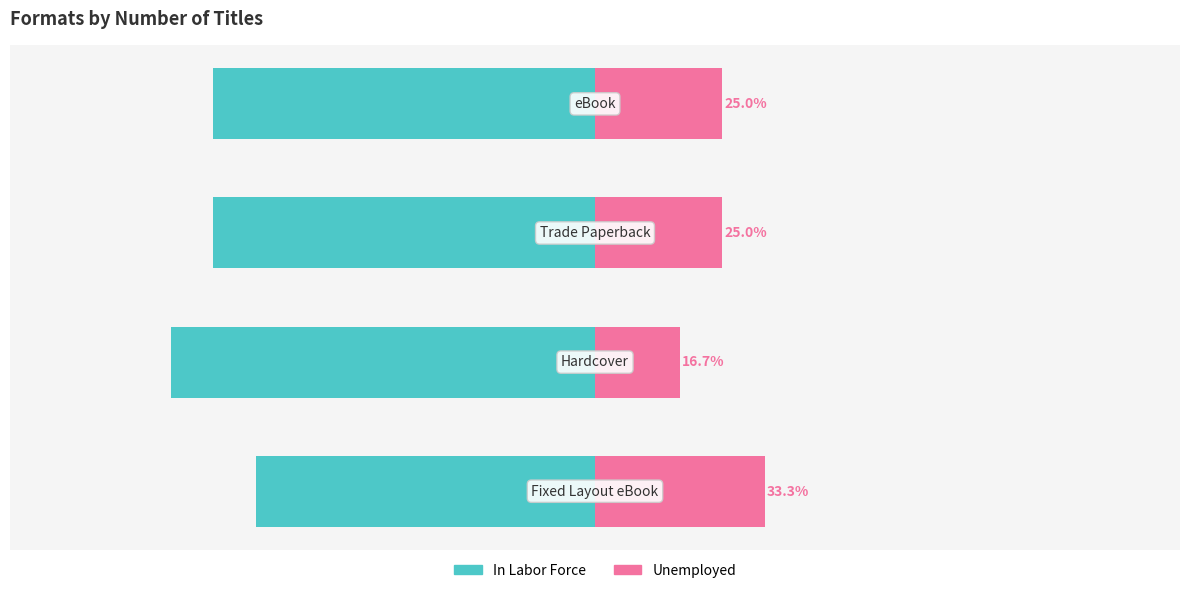

Which series has the largest range (max minus min)?

In Labor Force